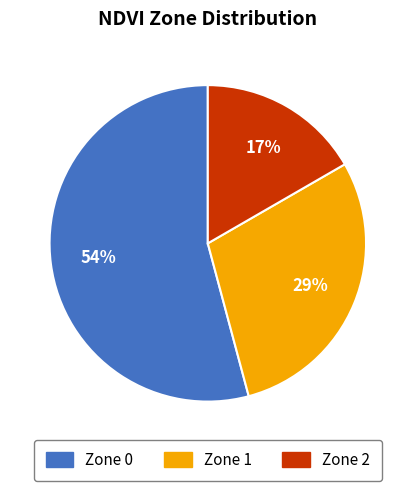

True or false: Zone 2 accounts for 23% of the total.

False